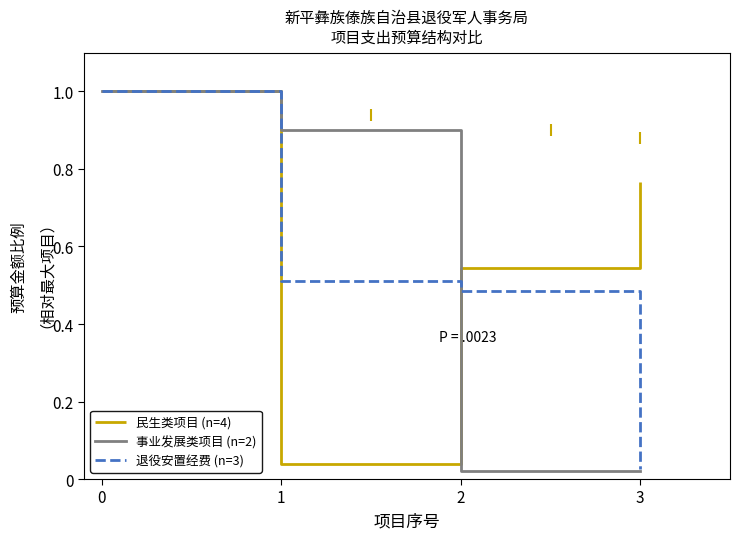

Which series has the largest total across all categories?

民生类项目 (n=4)